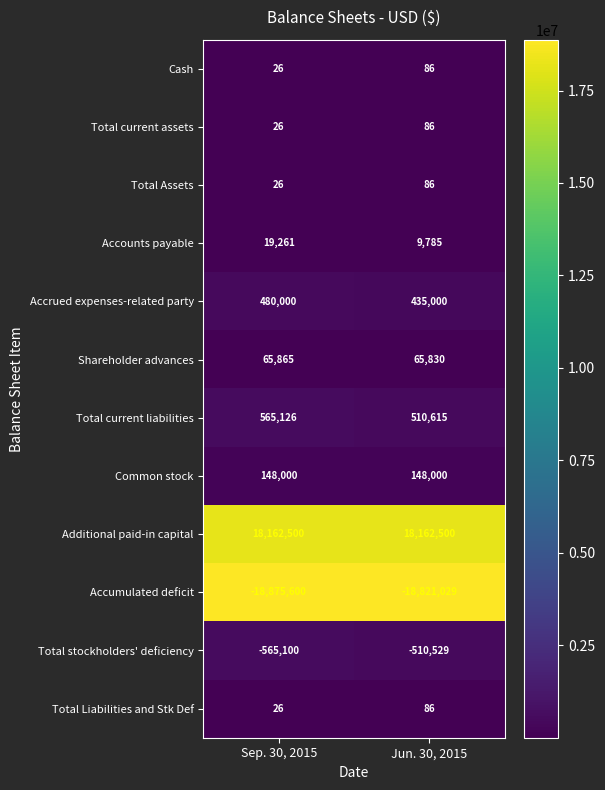

At which category is the sum across all series the highest?

Jun. 30, 2015